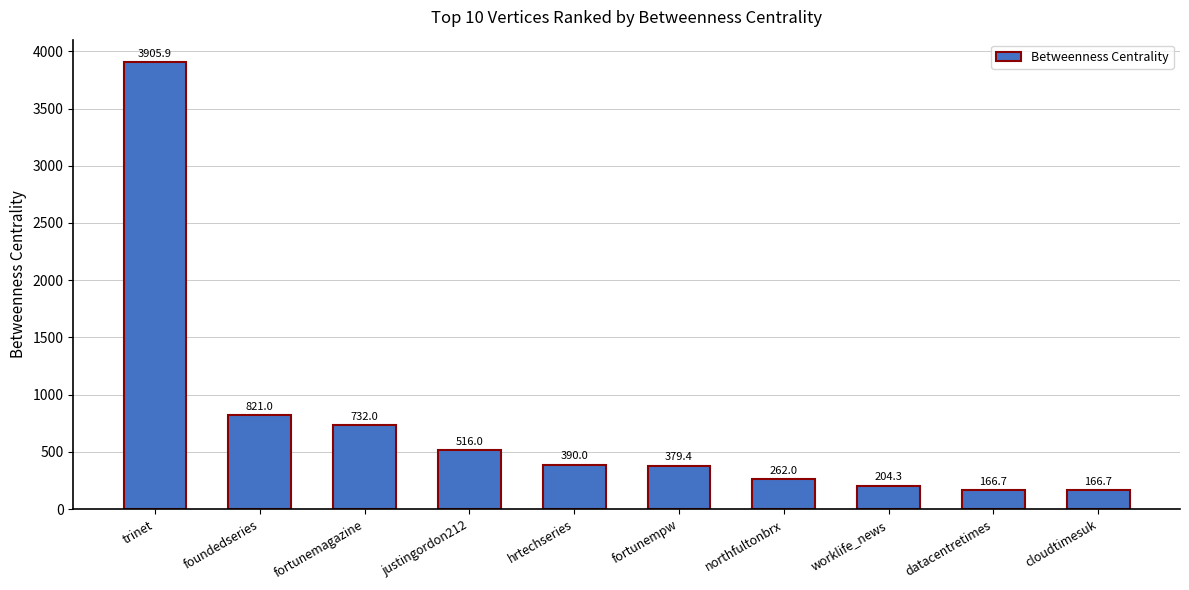

Count the number of categories in the chart.

10